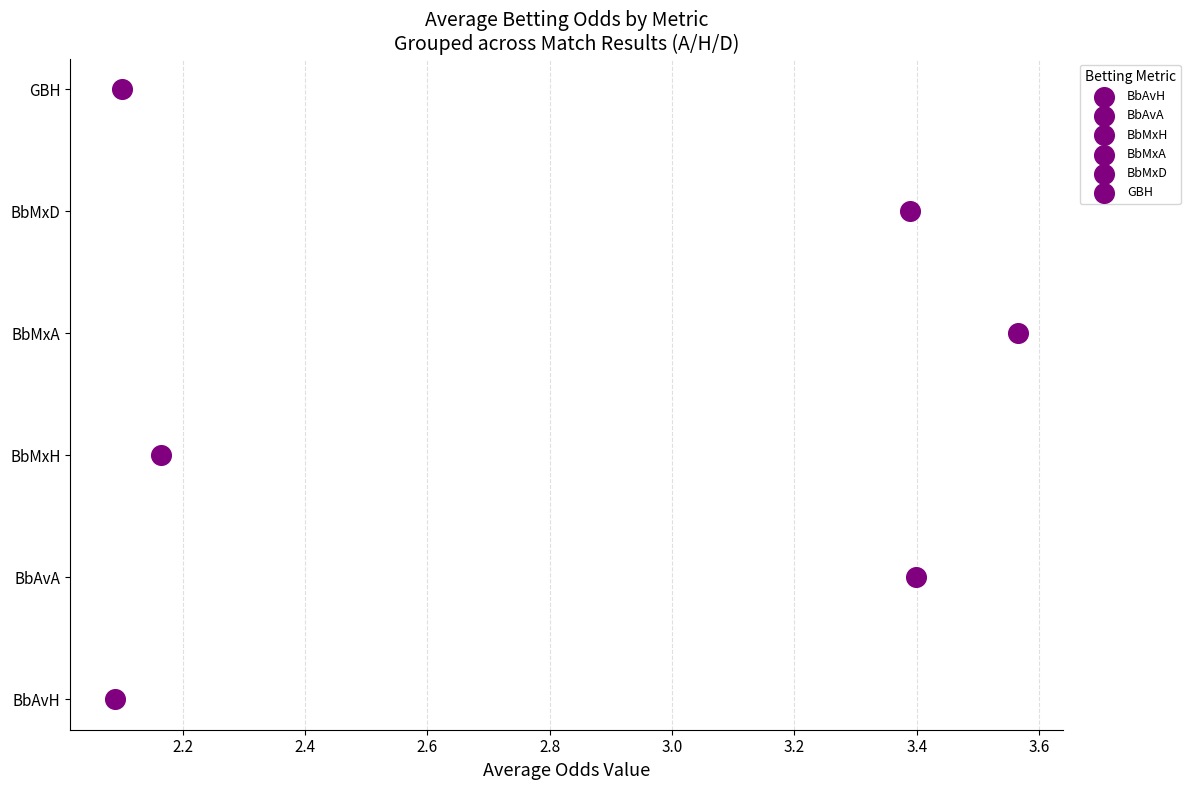

Which series has the widest spread of Y values?

BbMxA